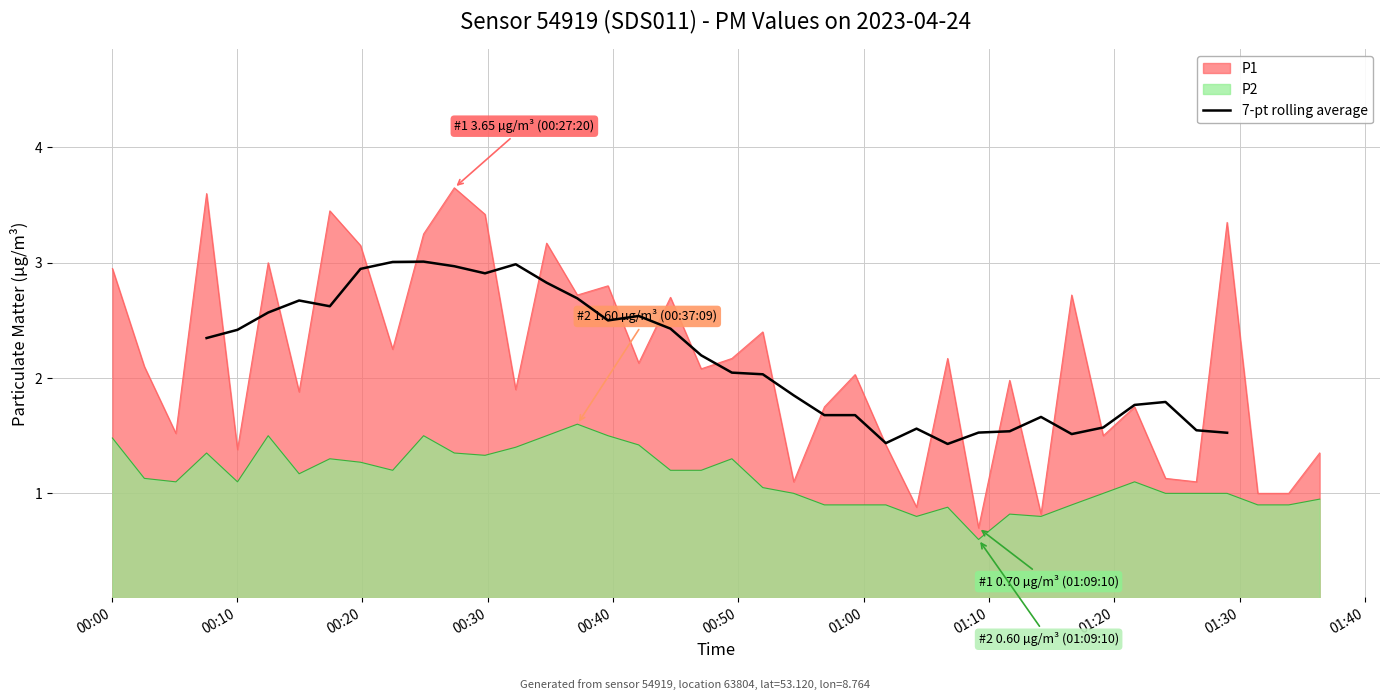

True or false: the data shows 0.9 at 31.

False